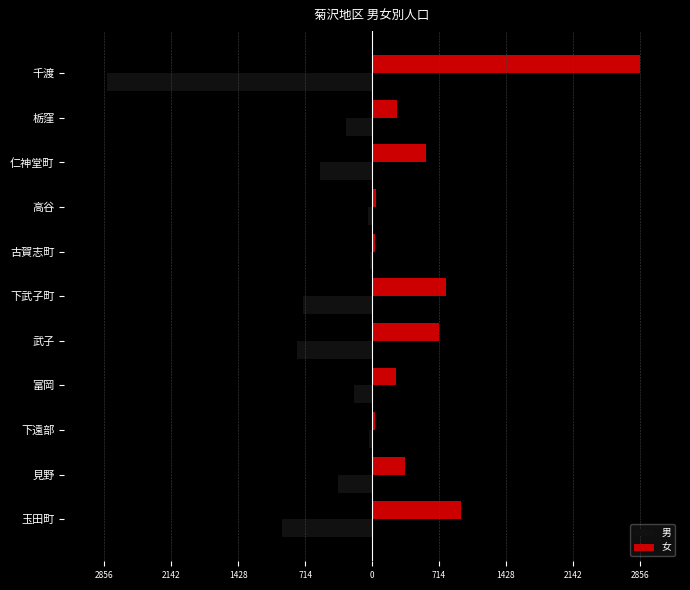

Reading left to right, transcribe all the data shown in this chart.

男: -958	-366	-30	-193	-800	-740	-27	-42	-555	-278	-2830
女: 950	354	34	260	713	784	27	42	574	261	2856